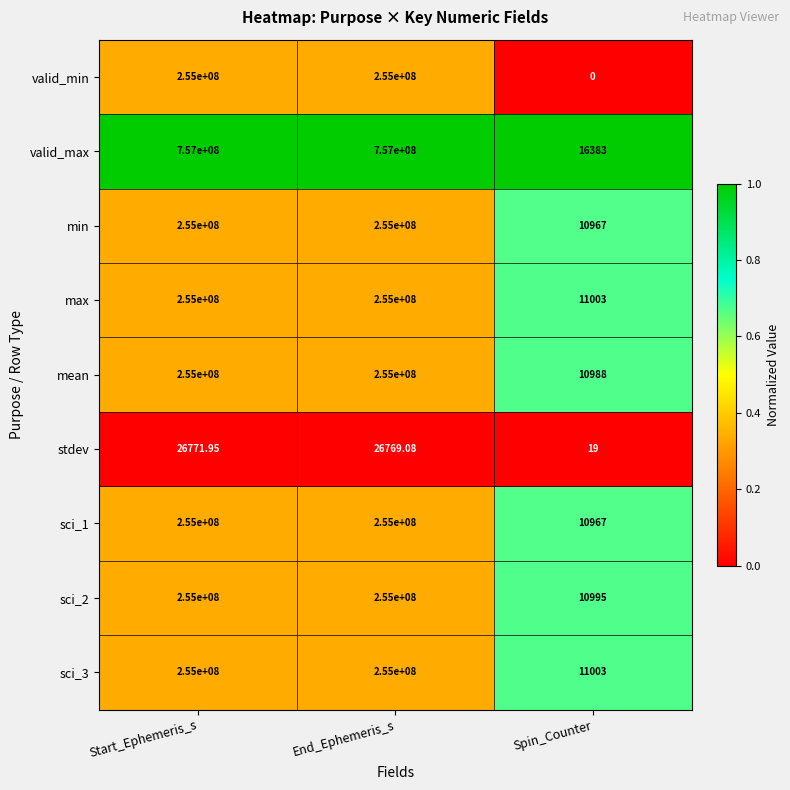

At which category is the sum across all series the highest?

Start_Ephemeris_s